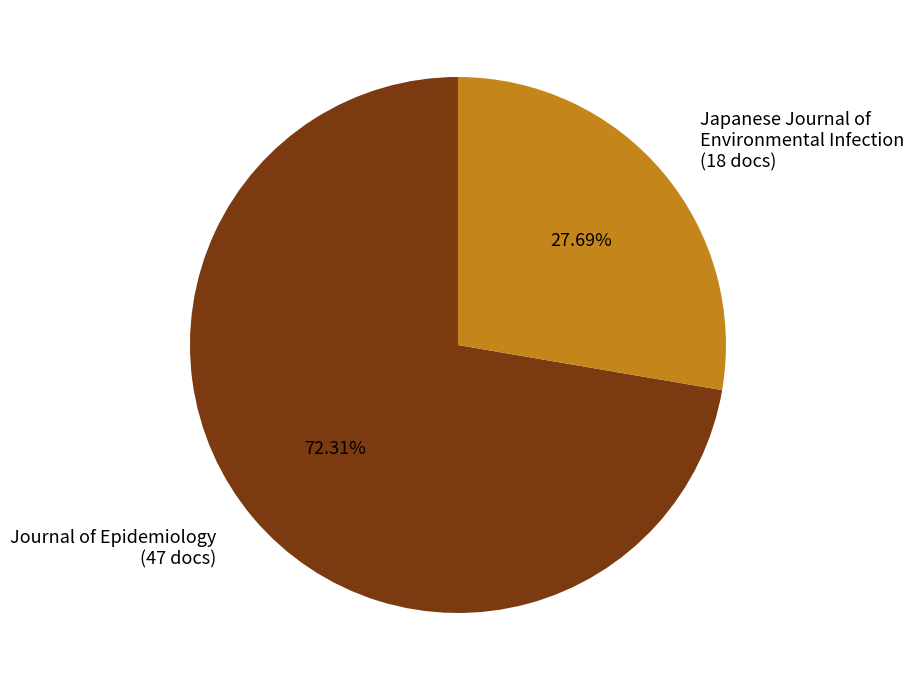

True or false: Japanese Journal of Environmental Infection accounts for 35% of the total.

False